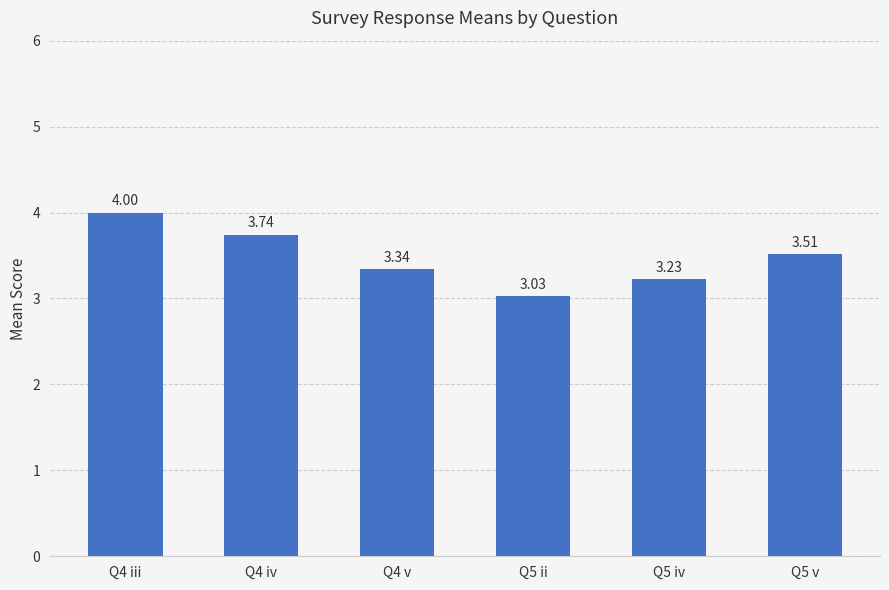

What is the average value?

3.5